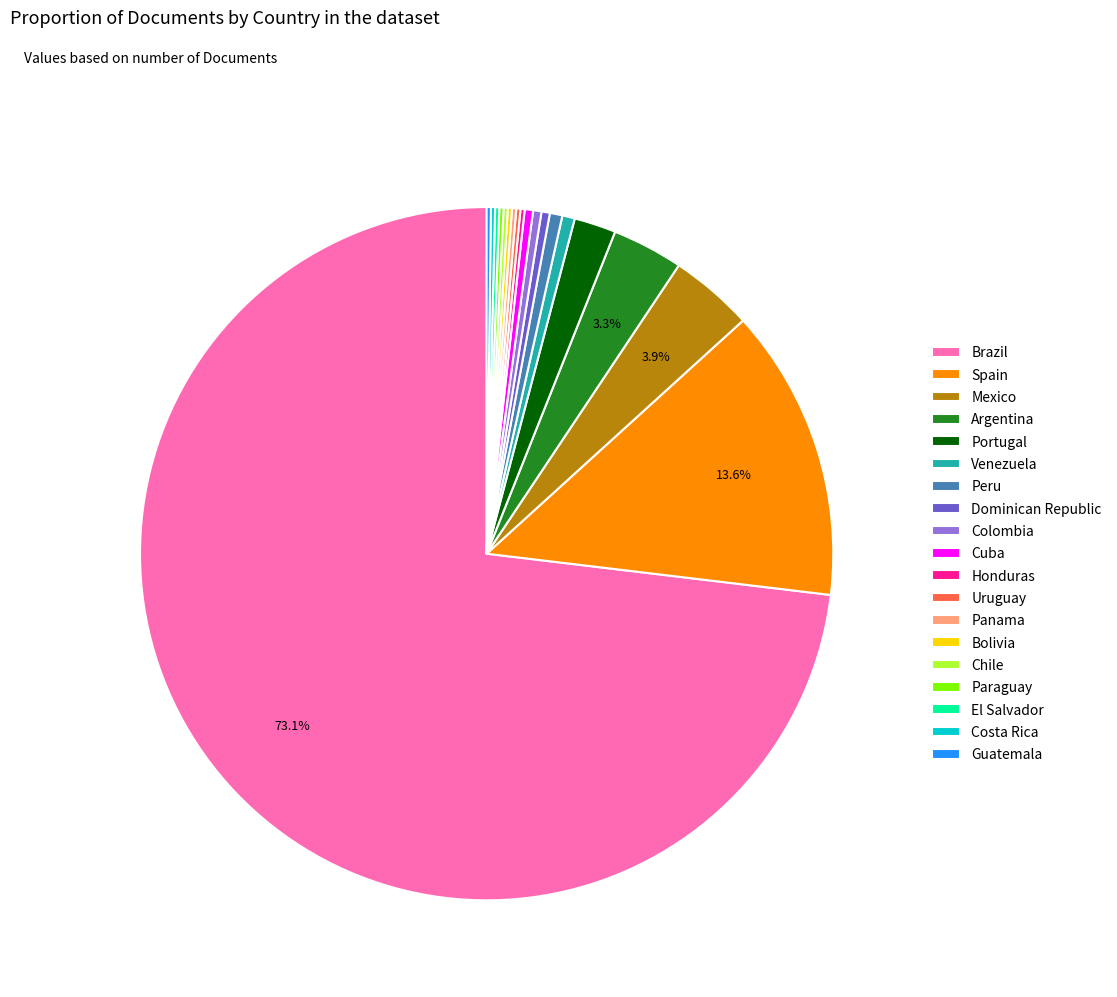

What is the largest slice in the pie chart?

Brazil